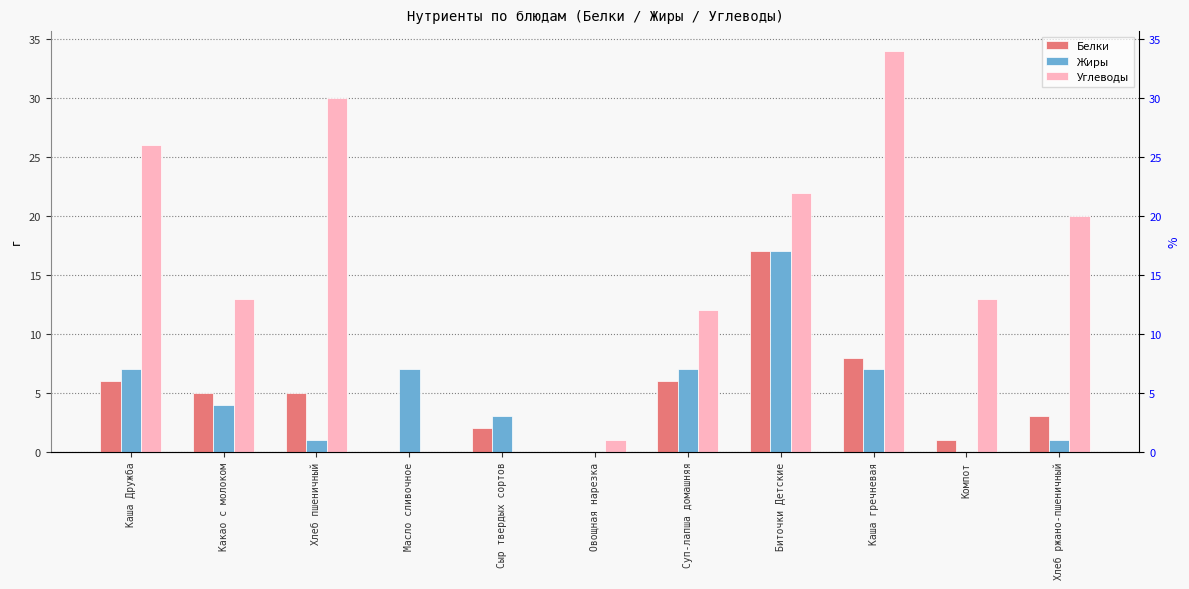

What is the difference between the Белки values at Сыр твердых сортов and Каша Дружба?

4